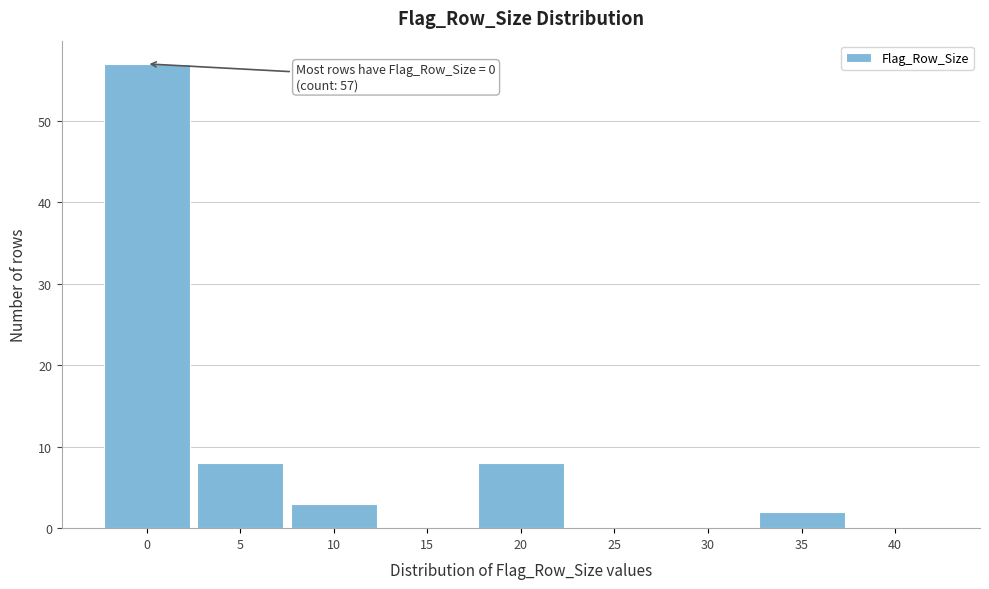

Reading left to right, what are all the values shown in this chart?

0=57	5=8	10=3	15=0	20=8	25=0	30=0	35=2	40=0